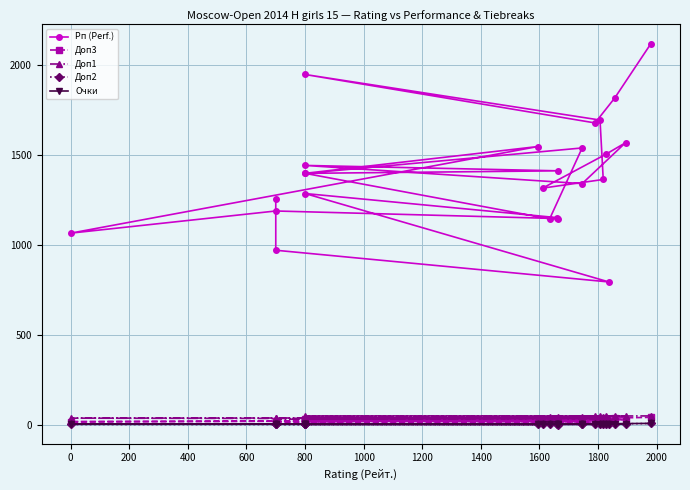

Which series has the widest spread of values?

Рп (Perf.)